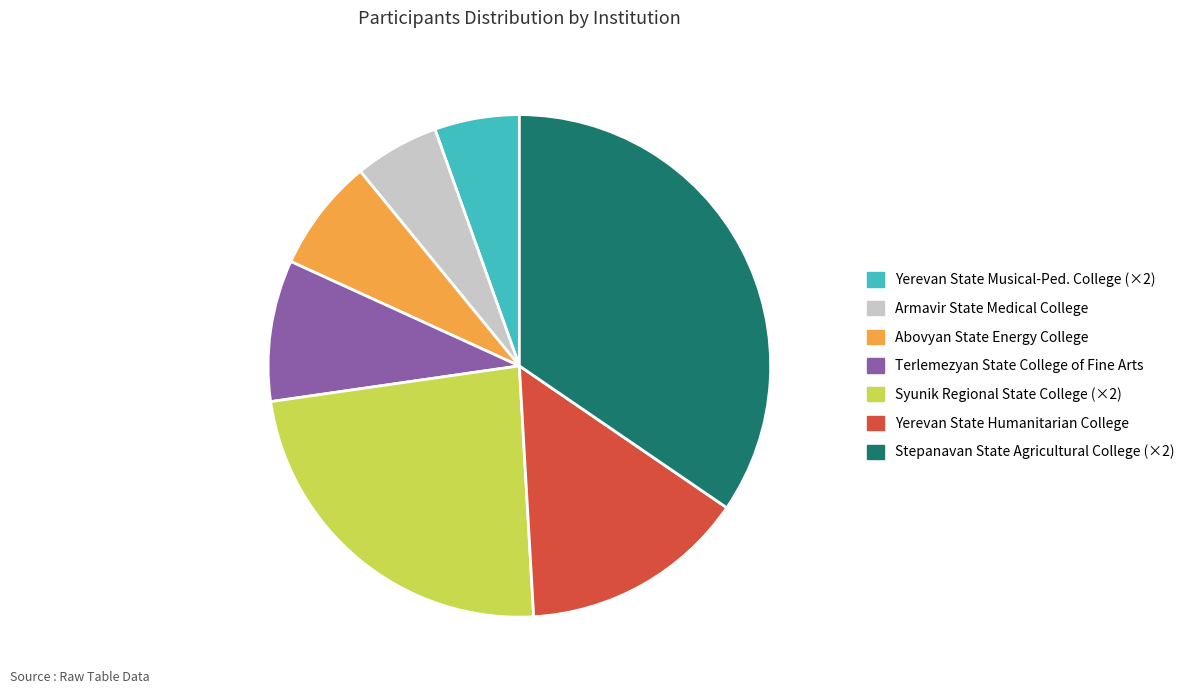

Approximately how many times larger is the value at Abovyan State Energy College compared to Armavir State Medical College?

1.3